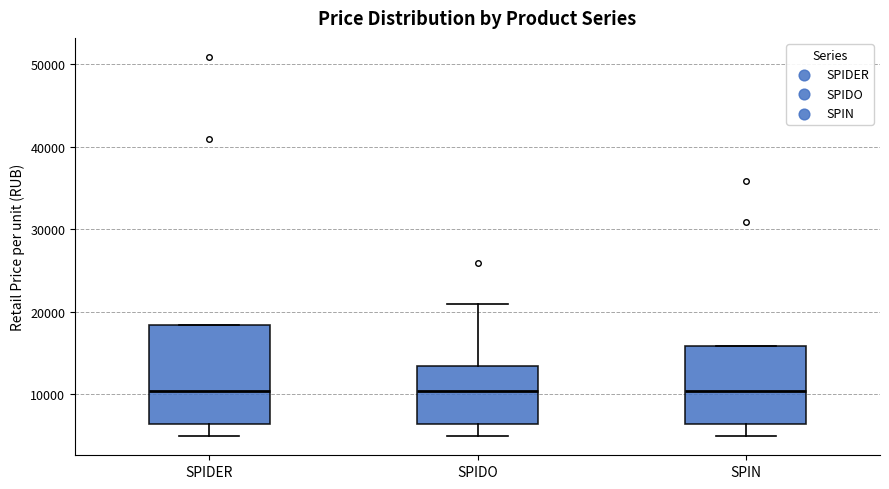

Reading left to right, transcribe this box plot: for each box, give where its median line is, the range the box spans, and where its two whiskers end, as read against the y-axis. The values are not printed on the chart, so give them approximately, as read against the axis.

SPIDER: median 10000, box 6000 to 18000, whiskers 5000 to 18000
SPIDO: median 10000, box 6000 to 13000, whiskers 5000 to 21000
SPIN: median 10000, box 6000 to 16000, whiskers 5000 to 16000